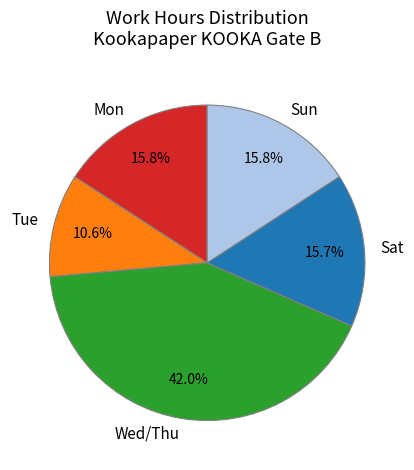

What is the largest slice in the pie chart?

Wed/Thu